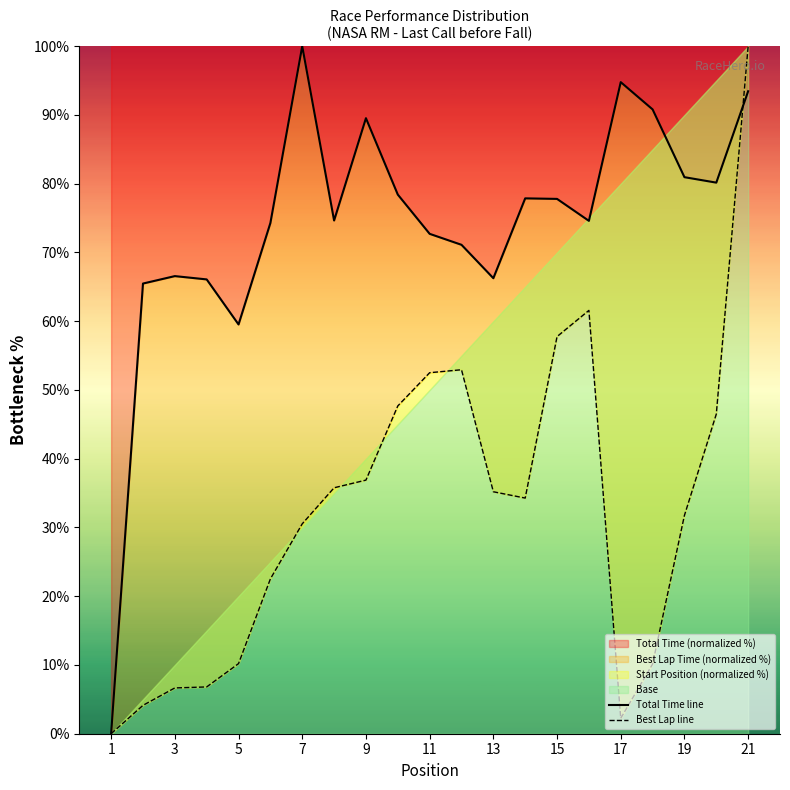

Is it true that Total Time (normalized %) equals 106.3 at 5?

False